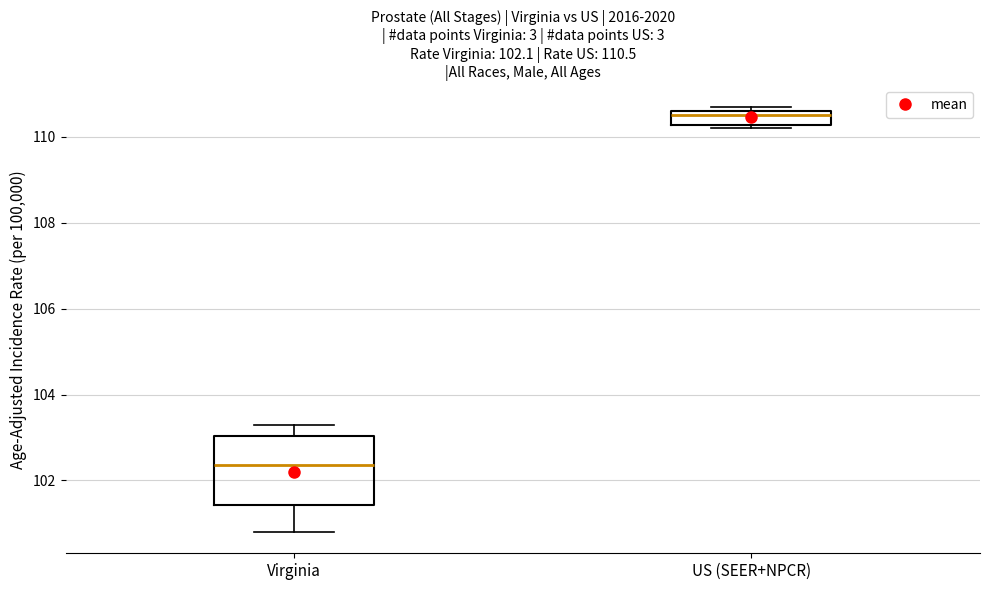

Which box is the tallest, from its lower edge to its upper edge?

Virginia